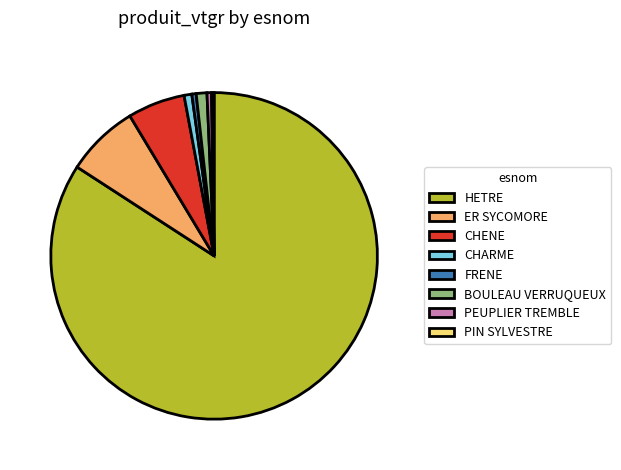

What is the largest slice in the pie chart?

HETRE